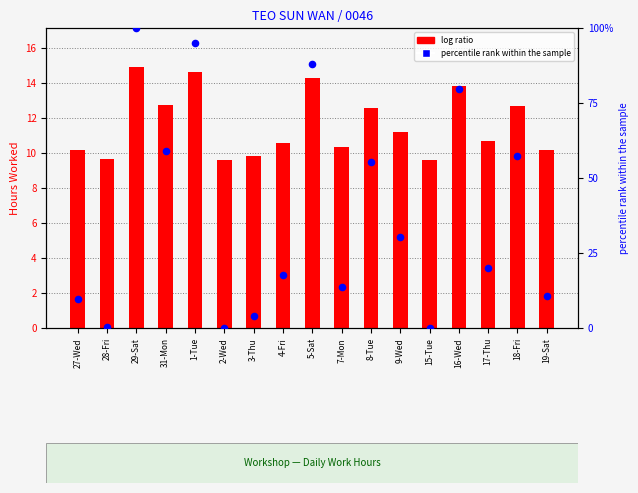

Which series contains the highest Y value?

percentile rank within the sample